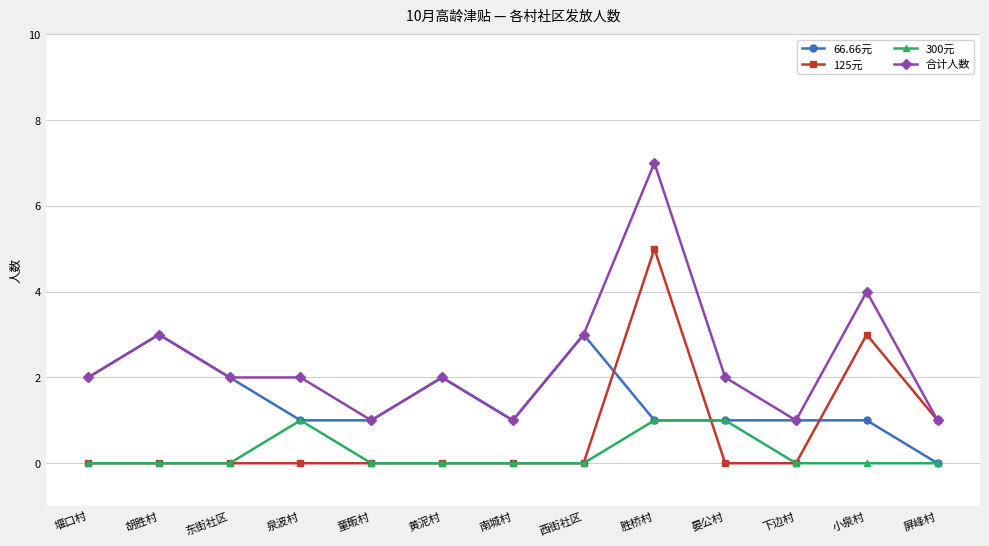

The 合计人数 series shows 2 at 泉波村. True or false?

True